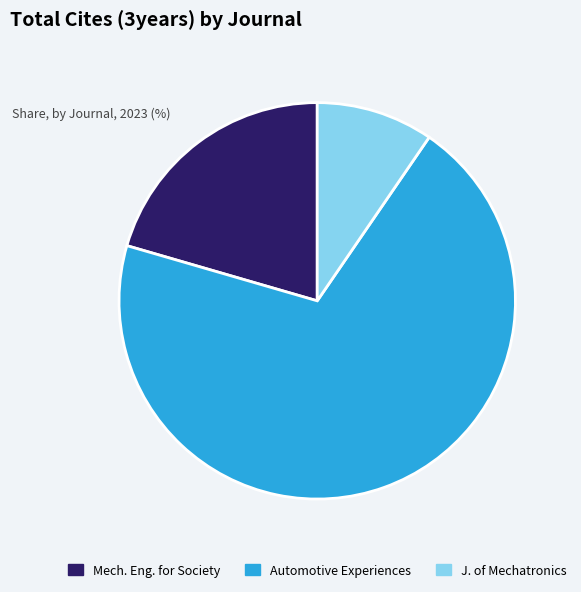

Is there any slice that represents more than half of the pie?

Yes